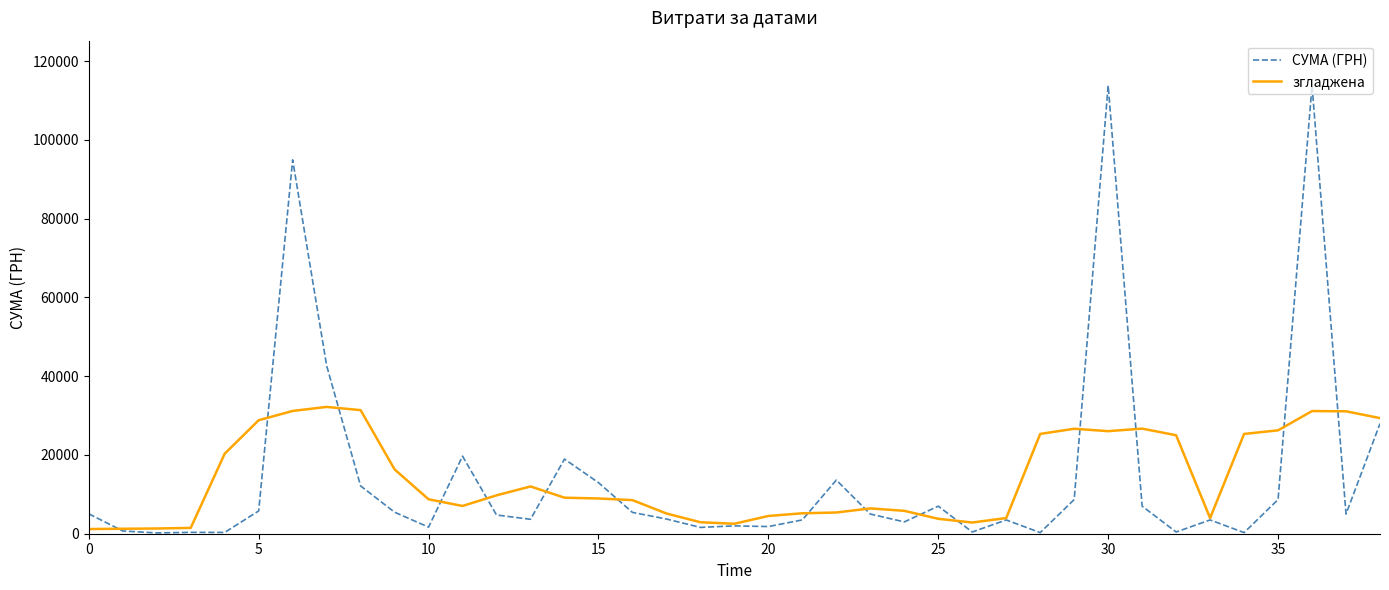

Which series has the widest spread of values?

СУМА (ГРН)